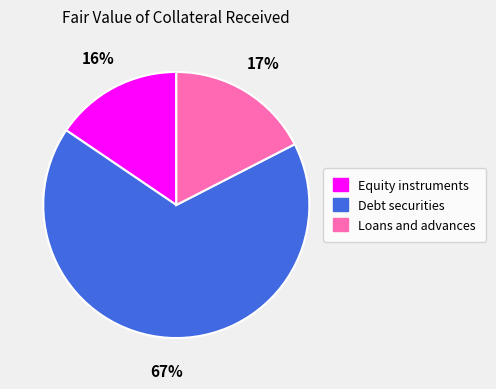

To the nearest percent, what portion does Debt securities represent?

67%